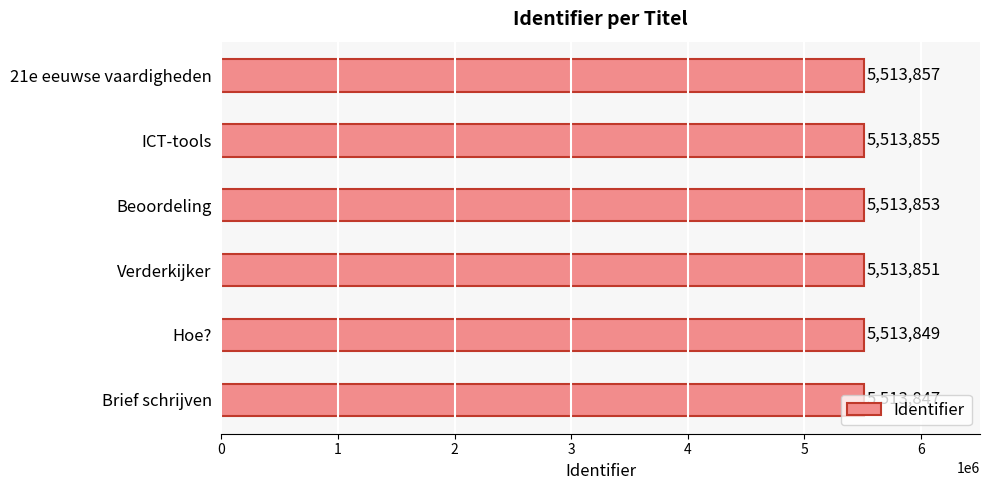

What is the difference between the maximum and second lowest values?

8